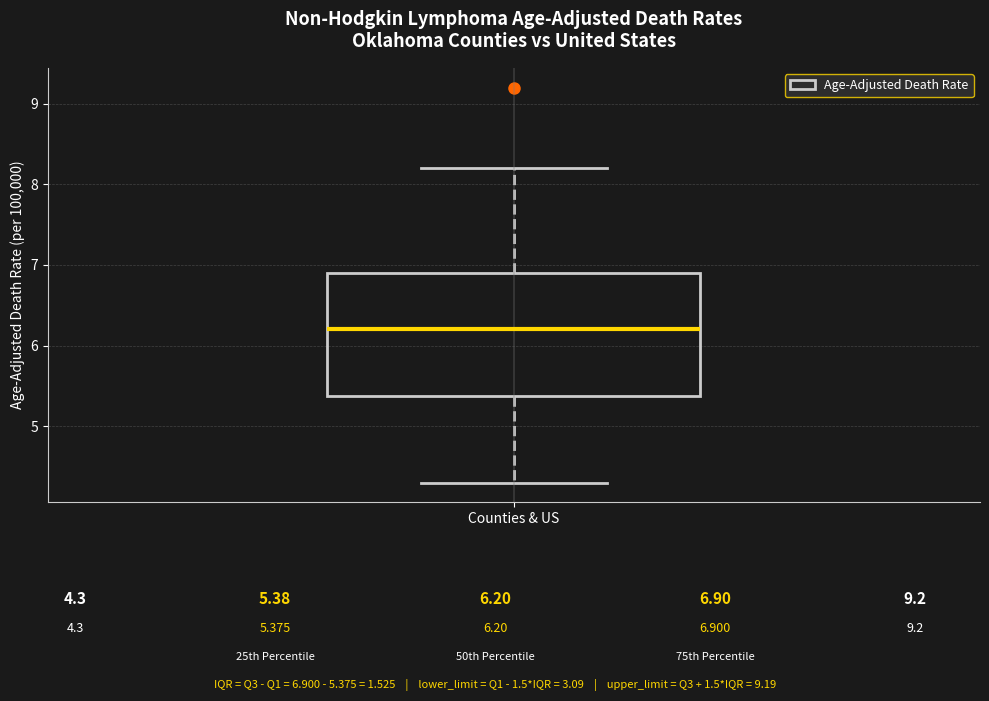

Read this box plot against the y-axis: the position of the median line, the range covered by the box, and the ends of both whiskers. The values are not printed on the chart, so give them approximately, as read against the axis.

median 6.2, box 5.4 to 6.9, whiskers 4.3 to 8.2